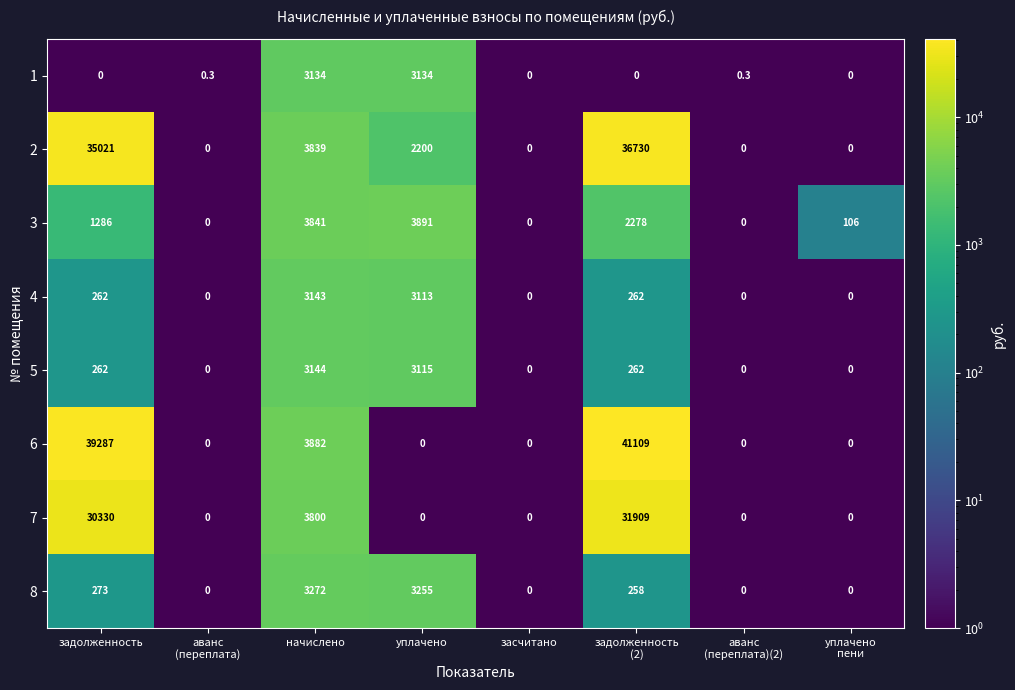

What is the total value across all series at начислено?

28055.0